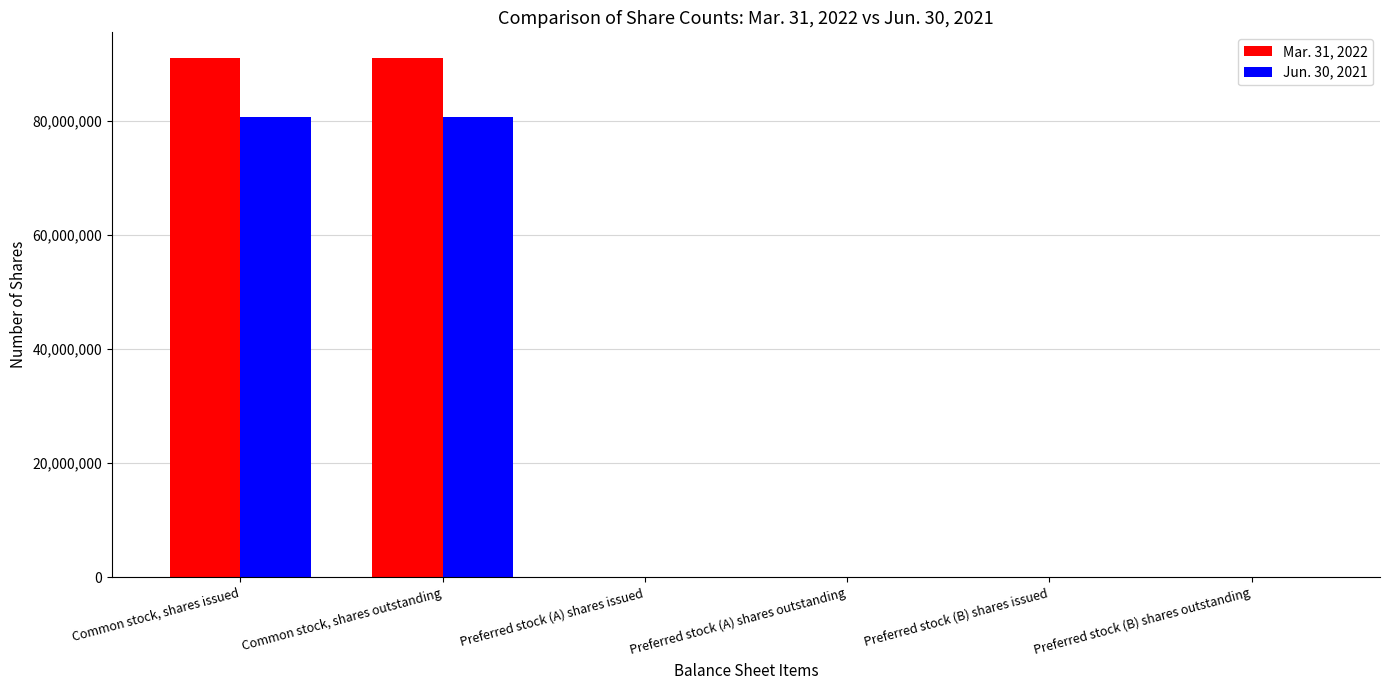

What is the greatest value displayed?

90931158